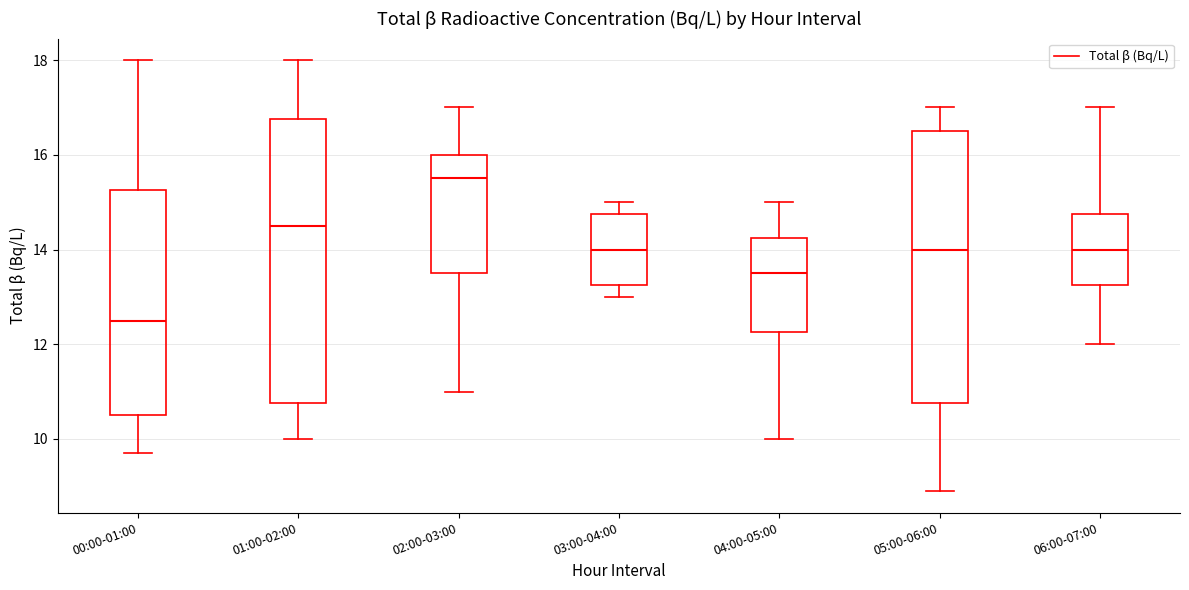

Where is the lower edge of the box for 01:00-02:00 on the y-axis? The values are not printed on the chart, so give them approximately, as read against the axis.

10.8